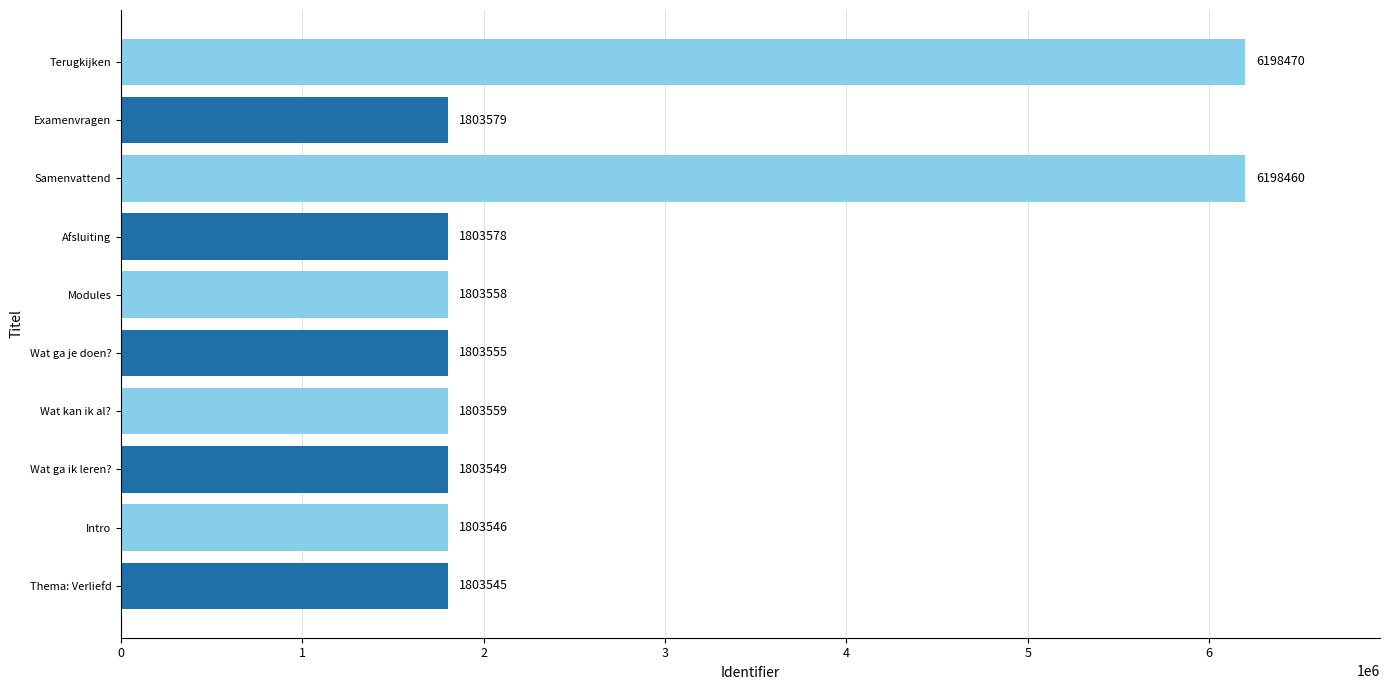

Which label corresponds to the largest value in the chart?

Terugkijken